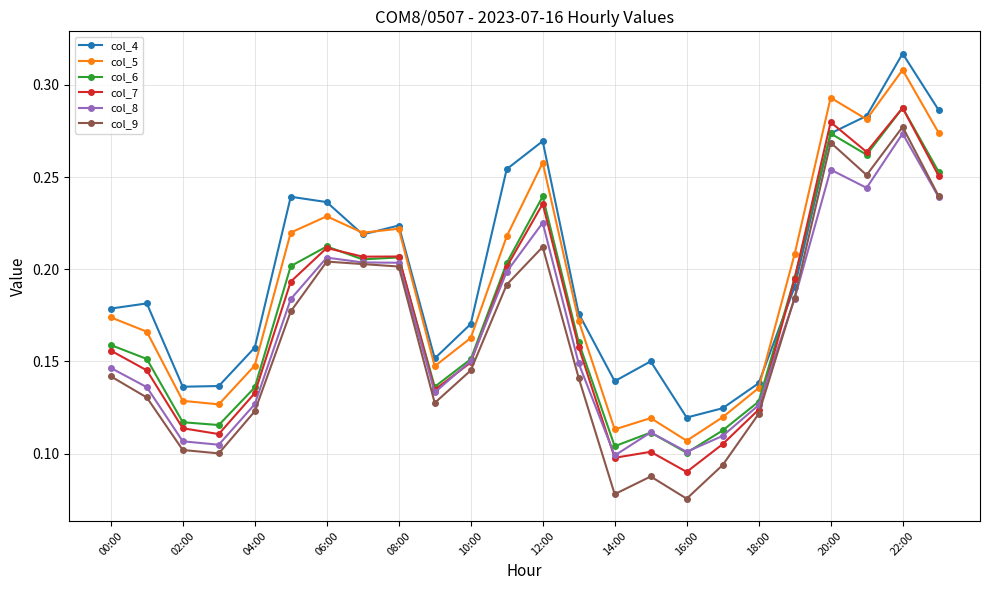

How many col_5 values are between 0 and 1?

24